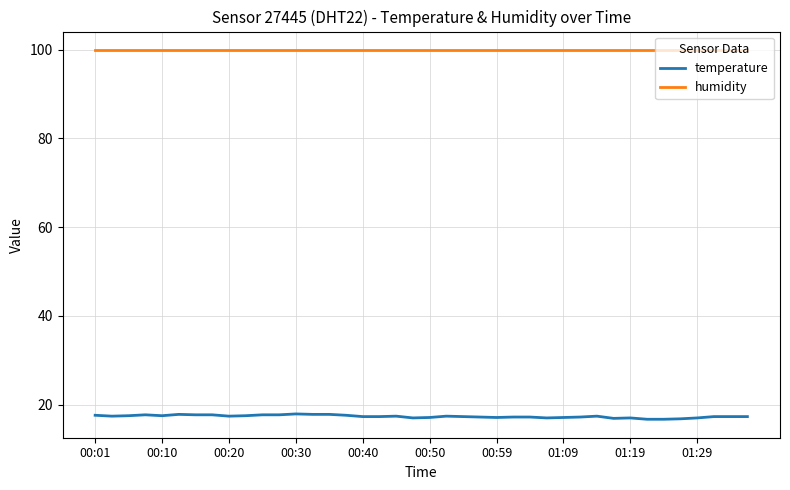

Which series has the largest total across all categories?

humidity